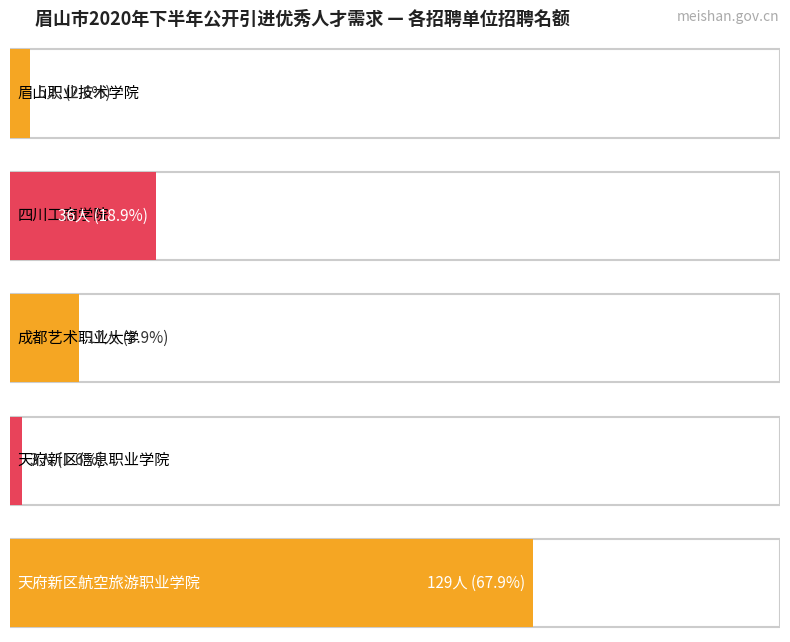

List the labels in order of value, largest first.

天府新区航空旅游职业学院, 四川工商学院, 成都艺术职业大学, 眉山职业技术学院, 天府新区信息职业学院